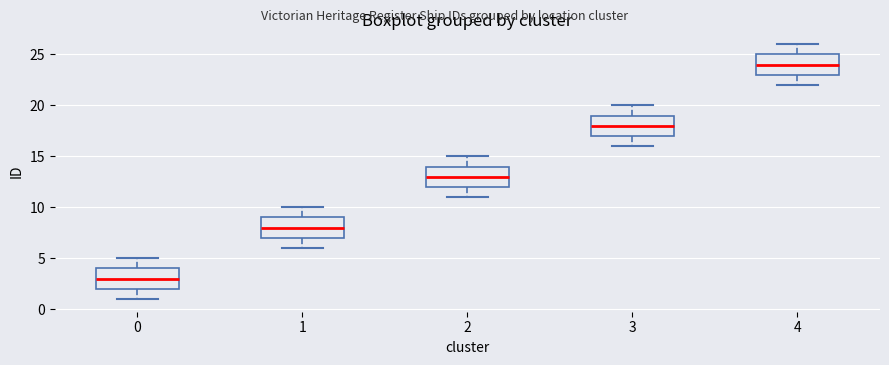

Reading left to right, transcribe this box plot: for each box, give where its median line is, the range the box spans, and where its two whiskers end, as read against the y-axis. The values are not printed on the chart, so give them approximately, as read against the axis.

0: median 3, box 2 to 4, whiskers 1 to 5
1: median 8, box 7 to 9, whiskers 6 to 10
2: median 13, box 12 to 14, whiskers 11 to 15
3: median 18, box 17 to 19, whiskers 16 to 20
4: median 24, box 23 to 25, whiskers 22 to 26